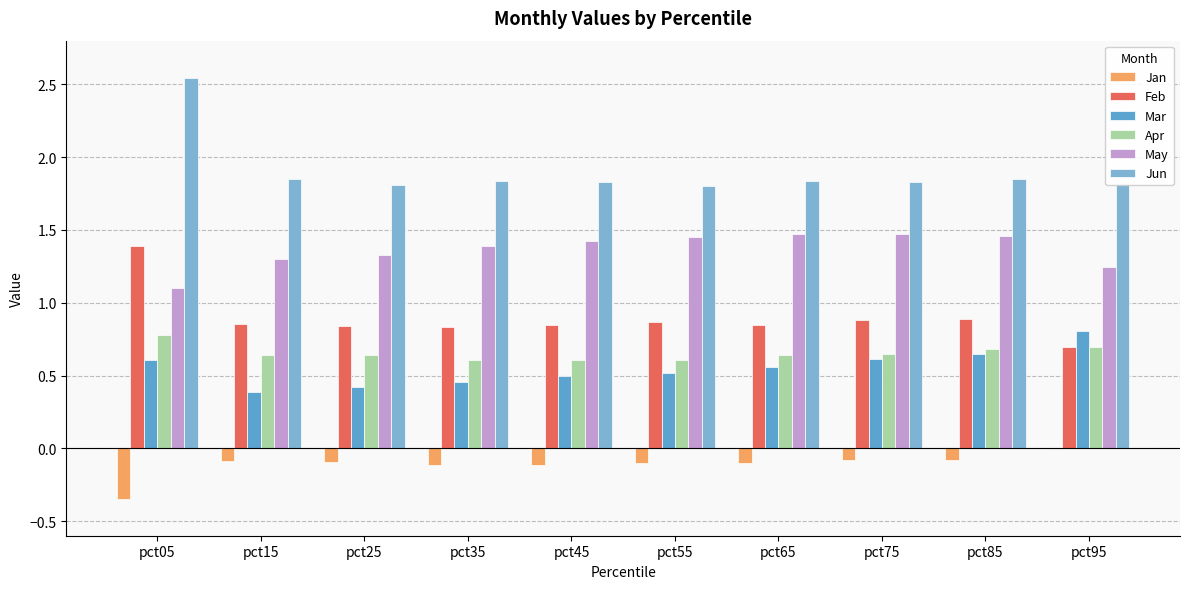

Count the number of categories in the chart.

10